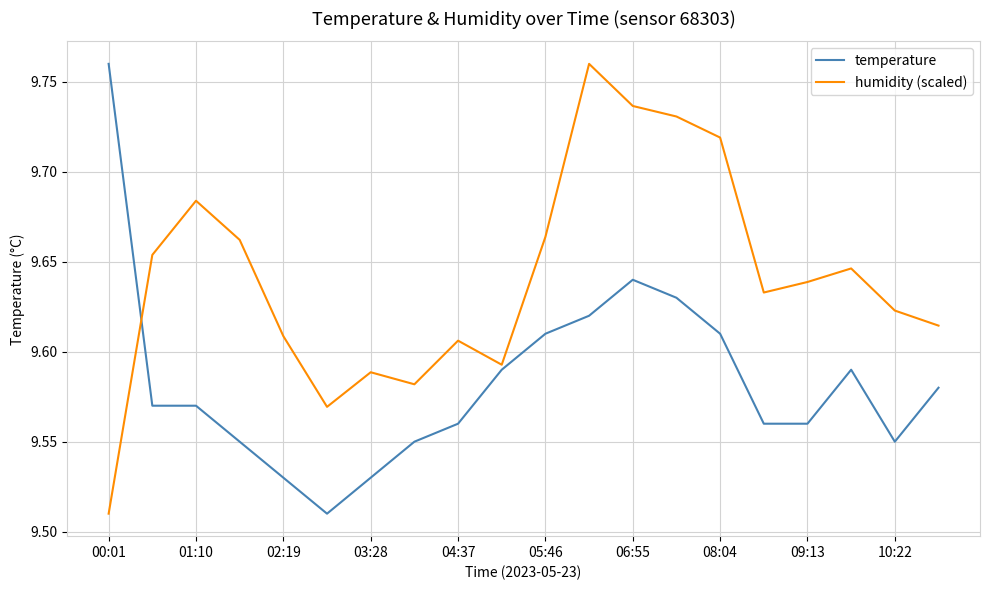

Count the number of data series in this chart.

2